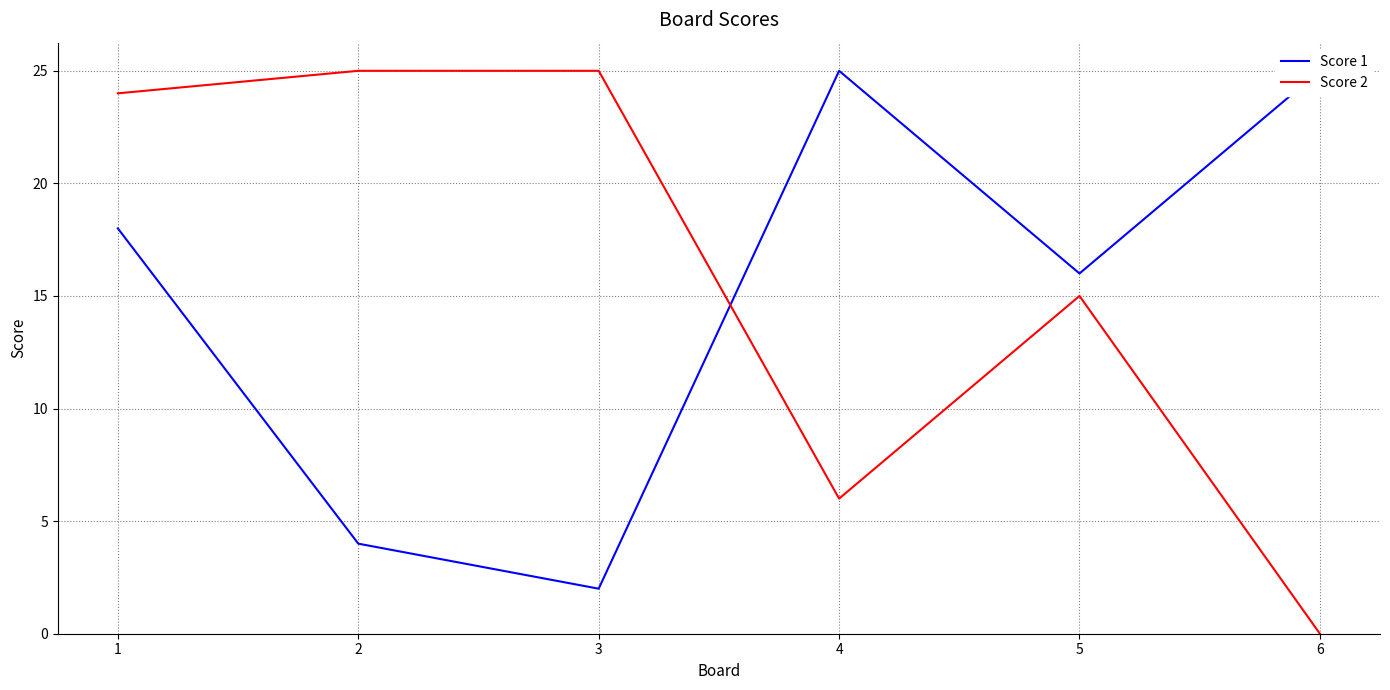

Is the value of Score 1 at 5 greater than the value of Score 2 at 6?

Yes